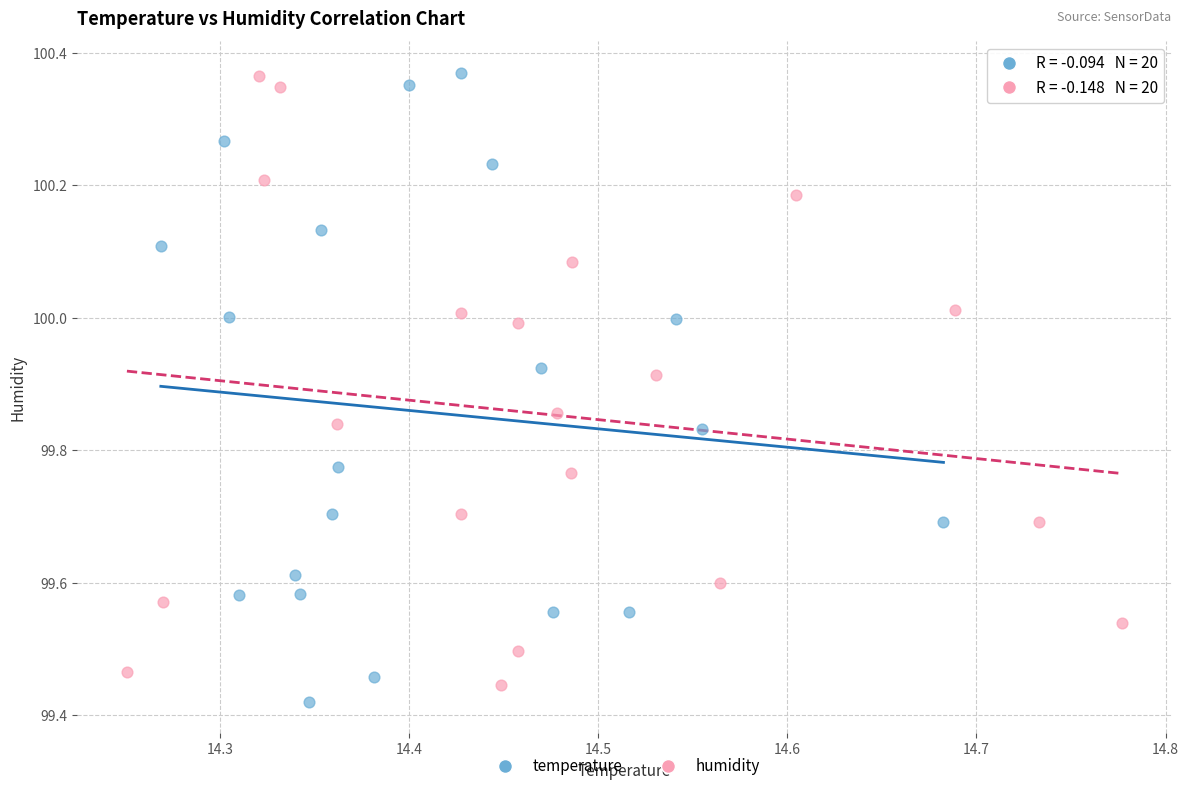

What are all the series names shown in the legend?

temperature, humidity